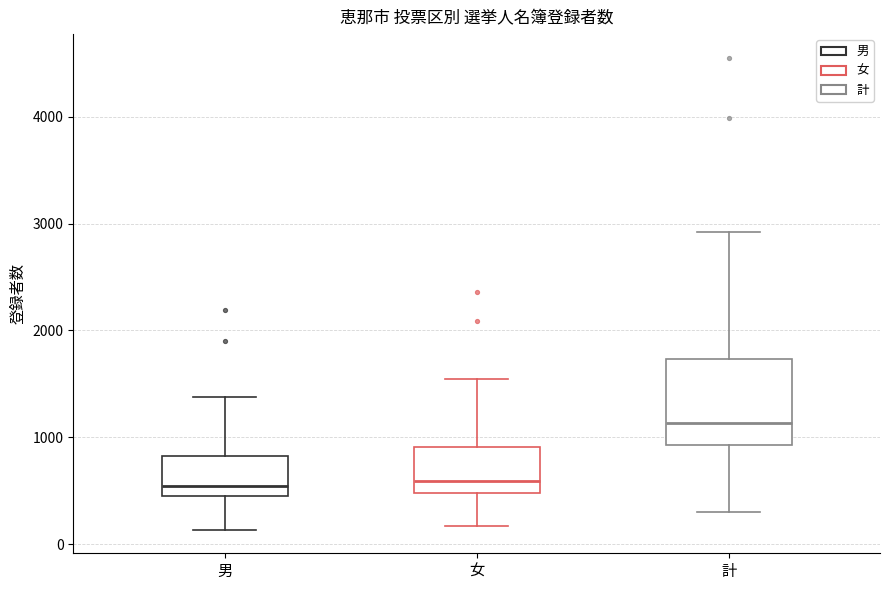

Reading left to right, transcribe this box plot: for each box, give where its median line is, the range the box spans, and where its two whiskers end, as read against the y-axis. The values are not printed on the chart, so give them approximately, as read against the axis.

男: median 500 (just above the box's lower edge), box 500 to 800, whiskers 100 to 1400
女: median 600, box 500 to 900, whiskers 200 to 1500
計: median 1100, box 900 to 1700, whiskers 300 to 2900